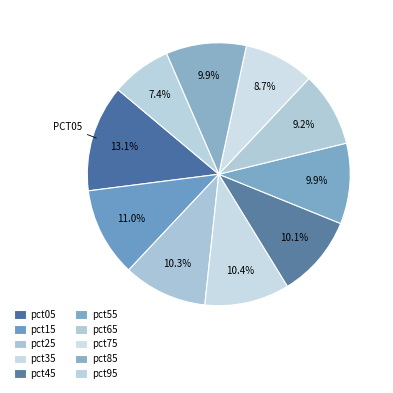

How many slices are in this pie chart?

10